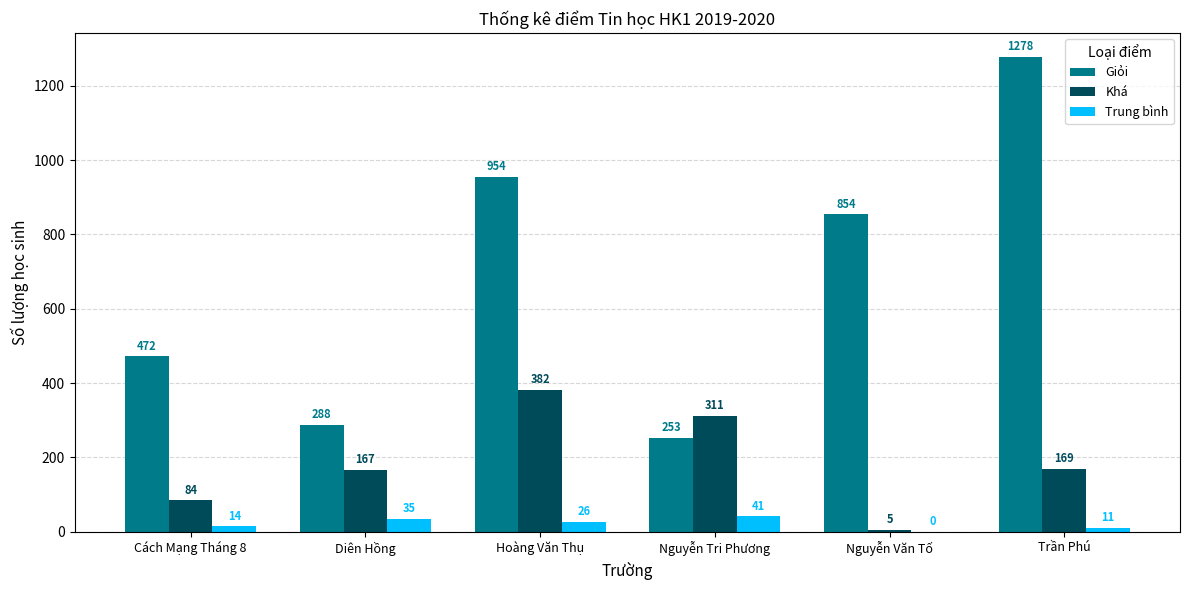

The value of Trung bình at Cách Mạng Tháng 8 is 14. True or false?

True